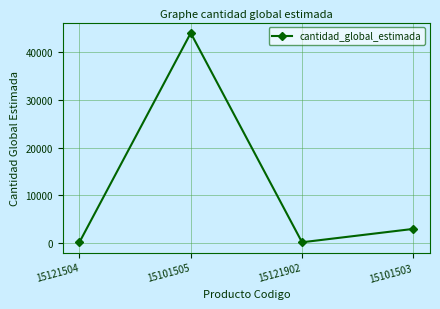

What is the approximate value at 15101503?

3000